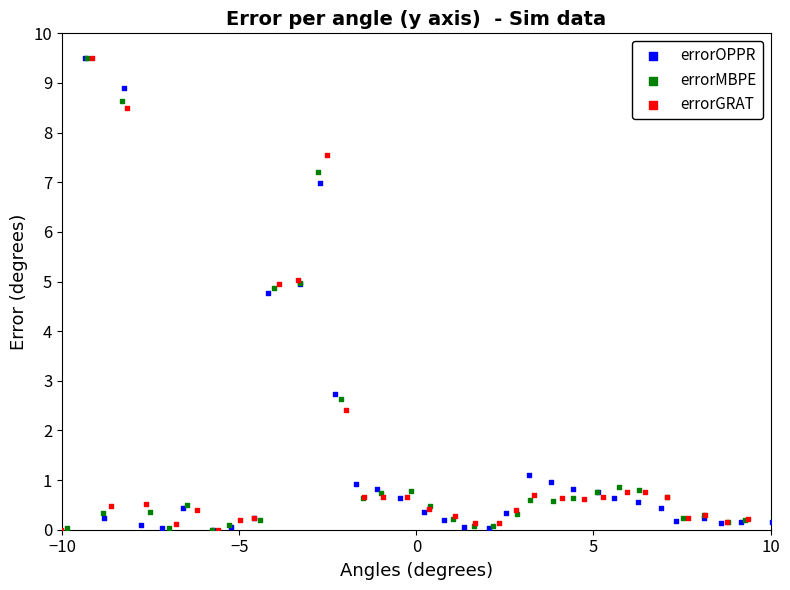

What are all the series names shown in the legend?

errorOPPR, errorMBPE, errorGRAT